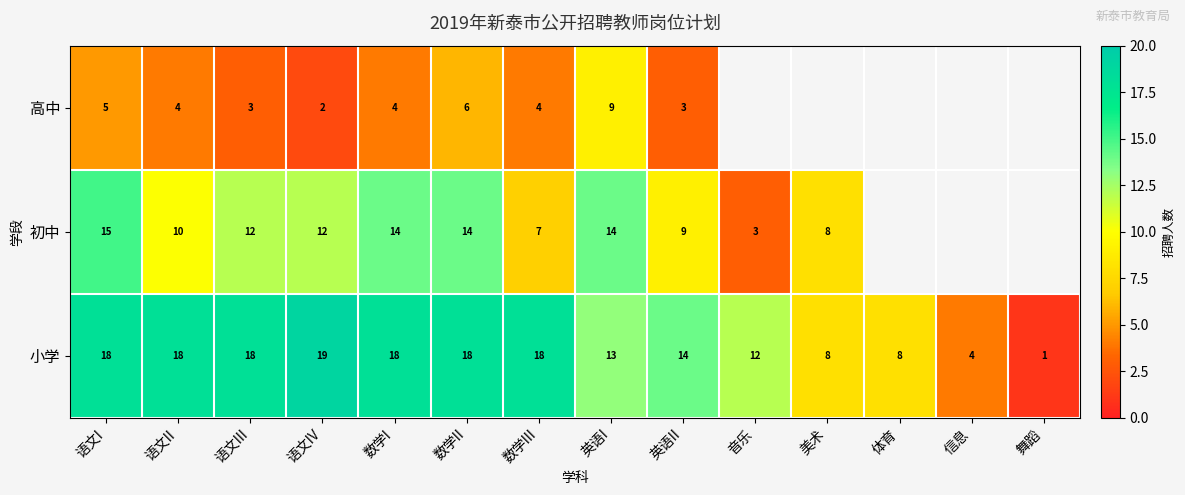

Which category has the highest value in the 小学 series?

语文IV